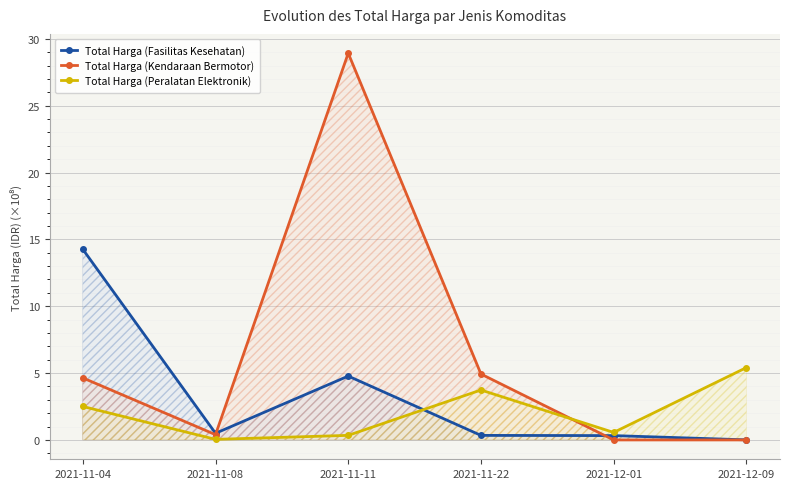

Rank the categories by Total Harga (Kendaraan Bermotor) value from lowest to highest.

2021-12-01, 2021-12-09, 2021-11-08, 2021-11-04, 2021-11-22, 2021-11-11